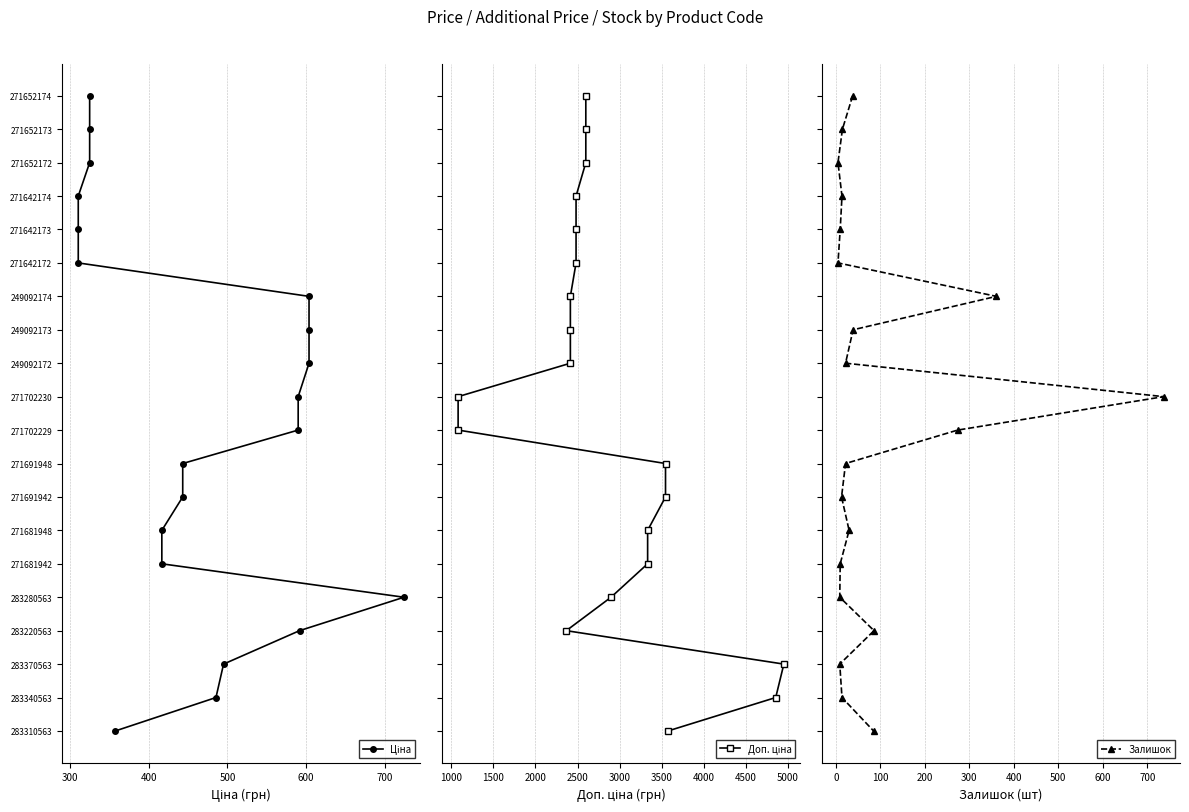

True or false: Доп. ціна has more than 2 interior local peaks.

False